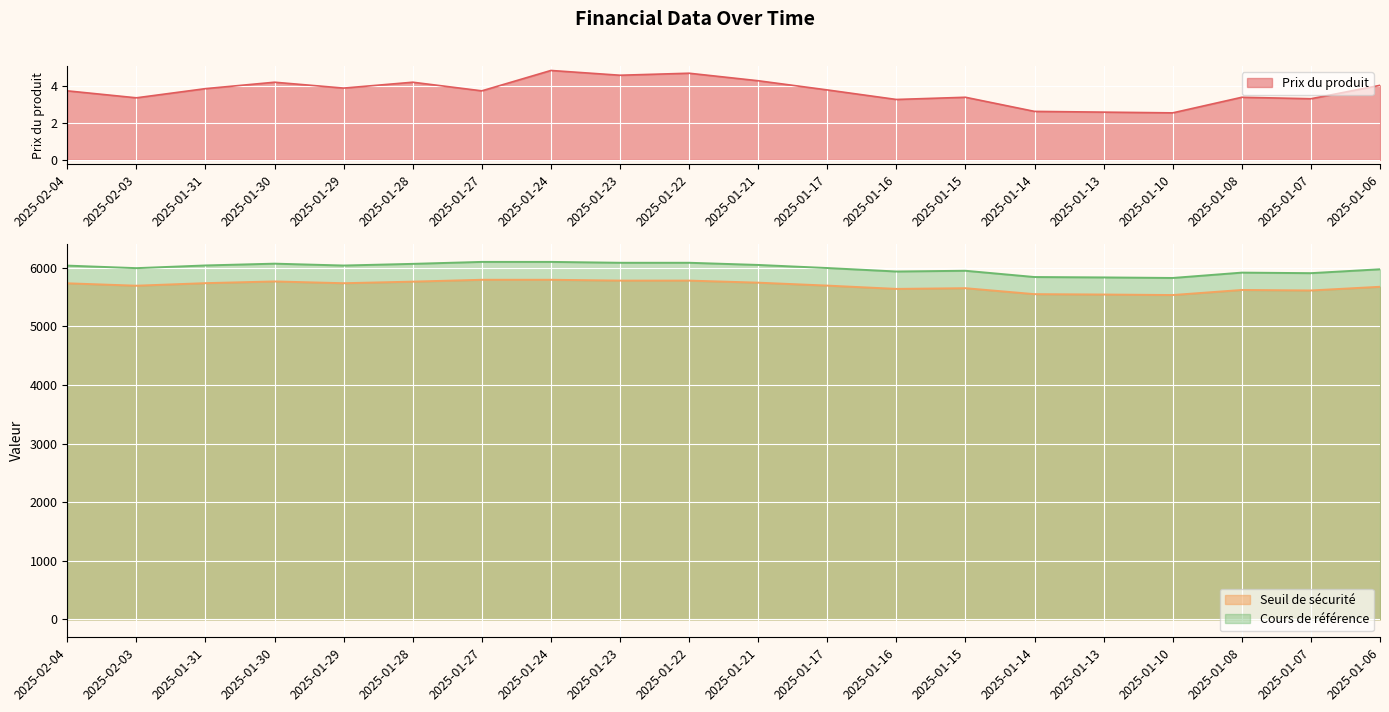

Reading right to left, what are all the values shown in this chart?

Prix du produit: 2025-01-06=4.1	2025-01-07=3.3	2025-01-08=3.4	2025-01-10=2.6	2025-01-13=2.6	2025-01-14=2.6	2025-01-15=3.4	2025-01-16=3.3	2025-01-17=3.8	2025-01-21=4.3	2025-01-22=4.7	2025-01-23=4.6	2025-01-24=4.9	2025-01-27=3.8	2025-01-28=4.2	2025-01-29=3.9	2025-01-30=4.2	2025-01-31=3.9	2025-02-03=3.4	2025-02-04=3.8
Seuil de sécurité: 2025-01-06=5676.6	2025-01-07=5613.6	2025-01-08=5622.3	2025-01-10=5535.7	2025-01-13=5544.4	2025-01-14=5550.8	2025-01-15=5652.4	2025-01-16=5640.5	2025-01-17=5696.8	2025-01-21=5746.8	2025-01-22=5782.0	2025-01-23=5782.0	2025-01-24=5796.2	2025-01-27=5796.2	2025-01-28=5764.3	2025-01-29=5737.3	2025-01-30=5767.6	2025-01-31=5738.5	2025-02-03=5694.8	2025-02-04=5736.0
Cours de référence: 2025-01-06=5975.4	2025-01-07=5909.0	2025-01-08=5918.2	2025-01-10=5827.0	2025-01-13=5836.2	2025-01-14=5842.9	2025-01-15=5949.9	2025-01-16=5937.3	2025-01-17=5996.7	2025-01-21=6049.2	2025-01-22=6086.4	2025-01-23=6086.4	2025-01-24=6101.2	2025-01-27=6101.2	2025-01-28=6067.7	2025-01-29=6039.3	2025-01-30=6071.2	2025-01-31=6040.5	2025-02-03=5994.6	2025-02-04=6037.9